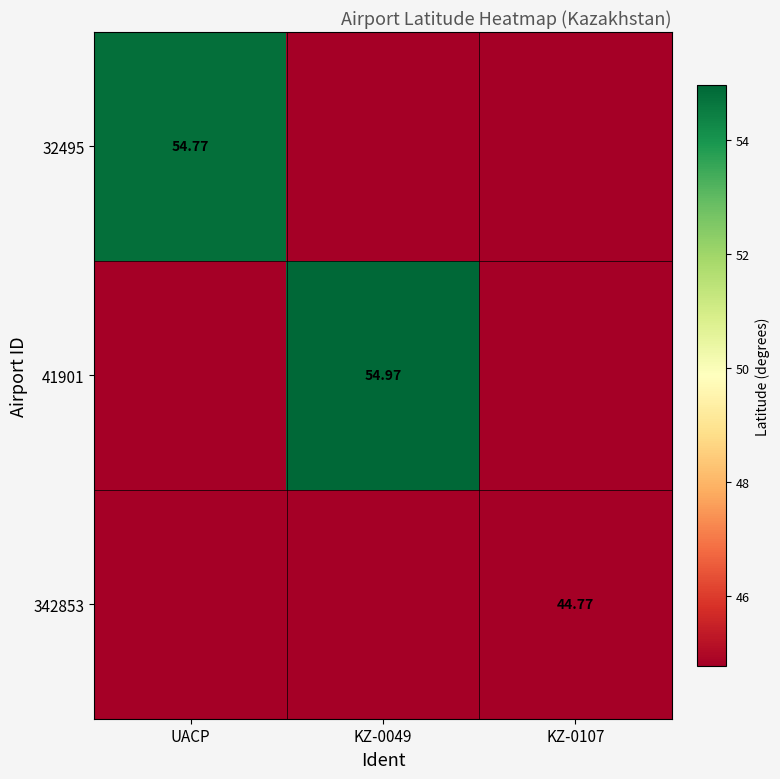

What is the total value across all series at KZ-0049?

144.5